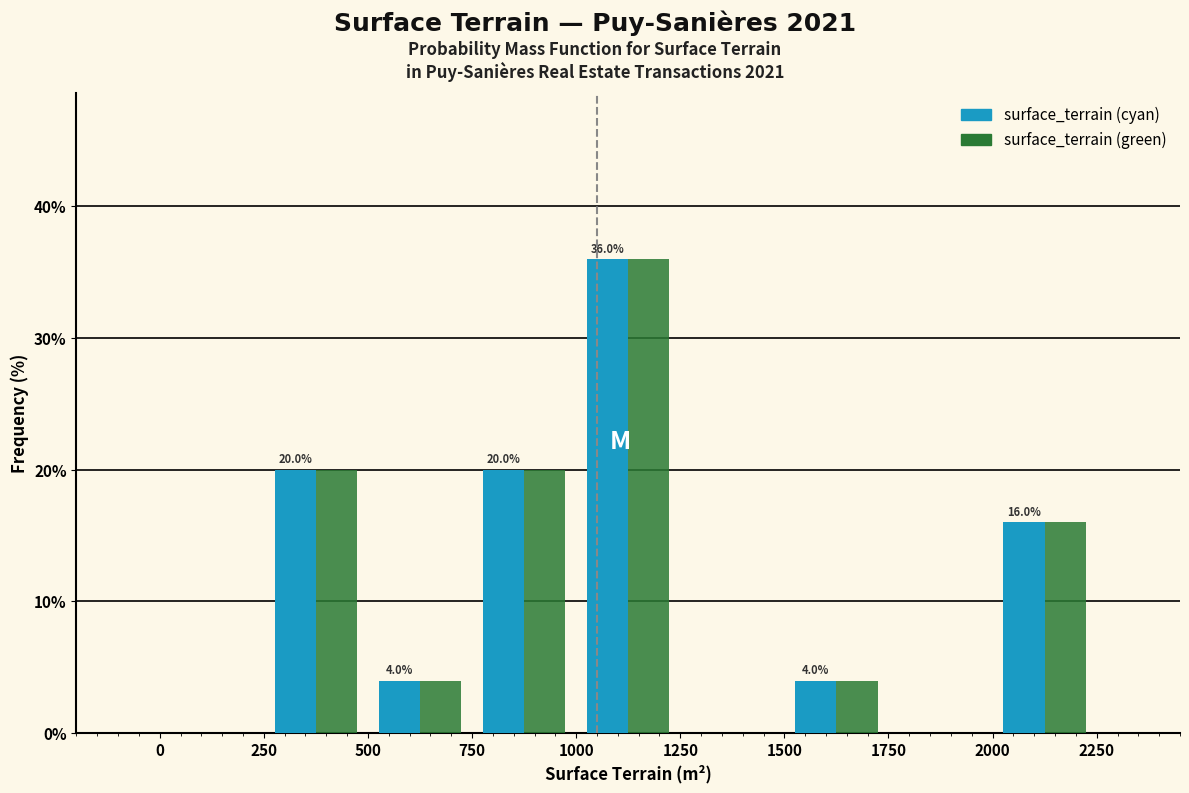

In the surface_terrain (green) series, which range on the x-axis has the tallest bar?

1000 to 1250